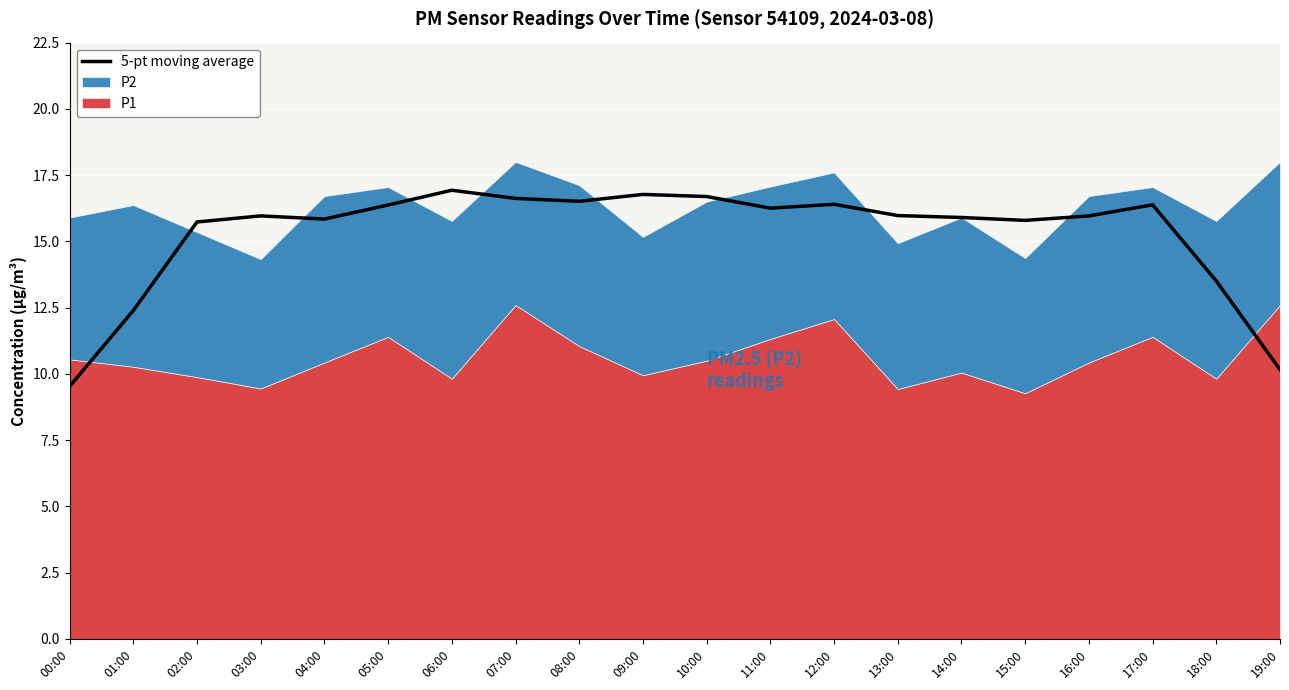

True or false: the data has more than 0 interior local peaks.

True